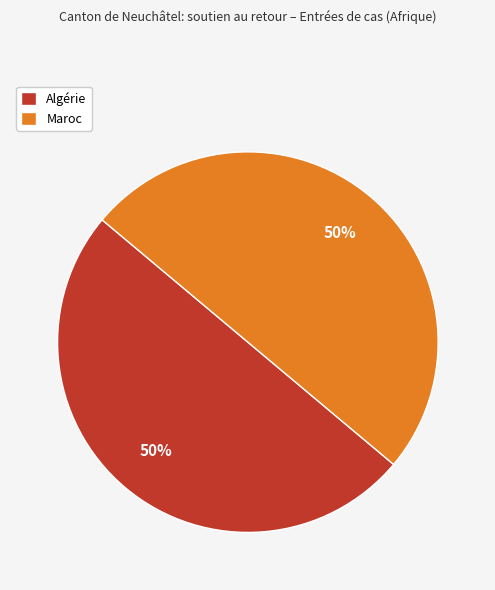

The Maroc slice represents 50% of the pie. True or false?

True